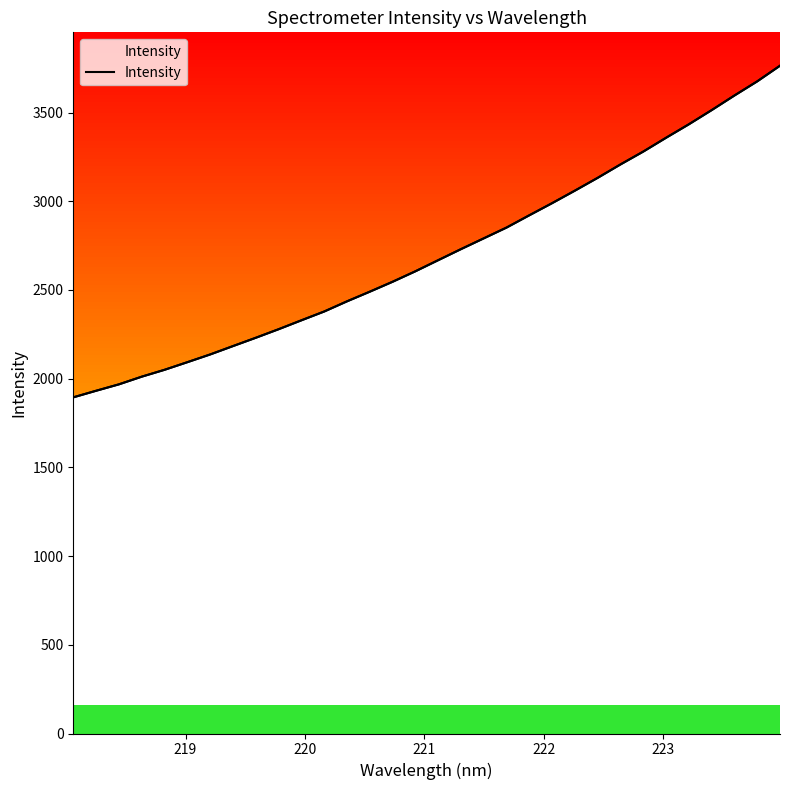

How many data points are less than 2668?

16